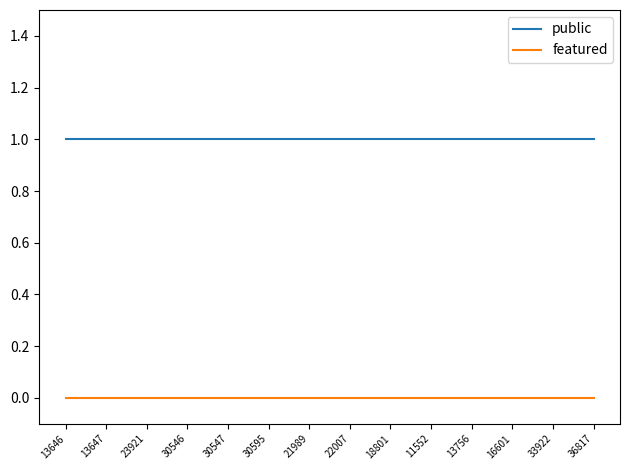

The value of public at 18801 is 1. True or false?

True